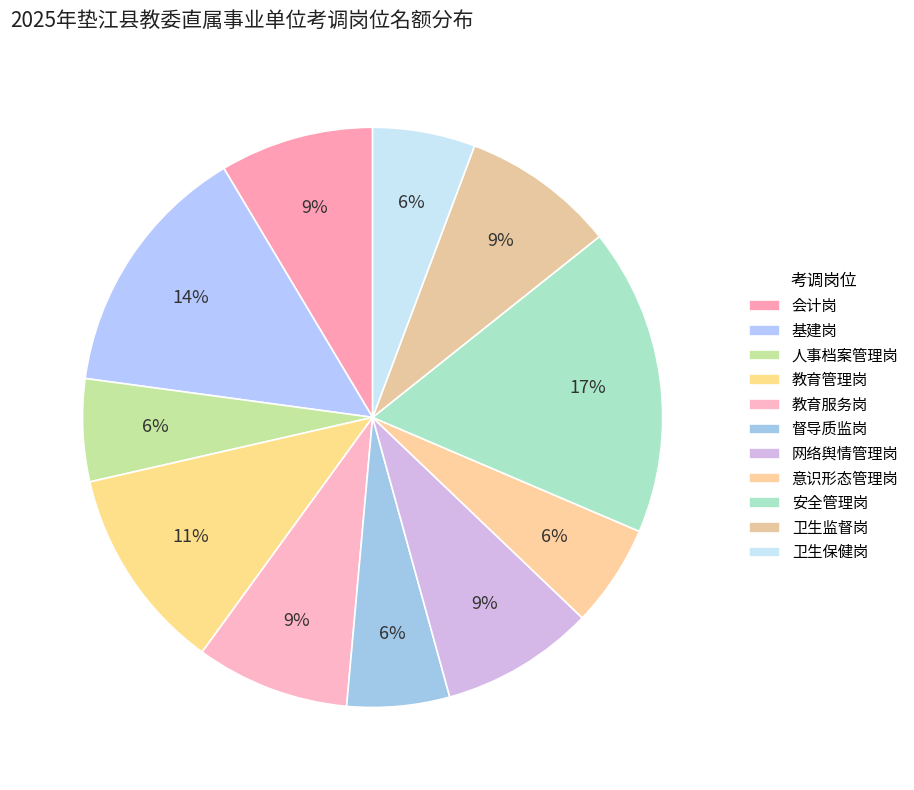

Which has a higher value, 卫生监督岗 or 基建岗?

基建岗